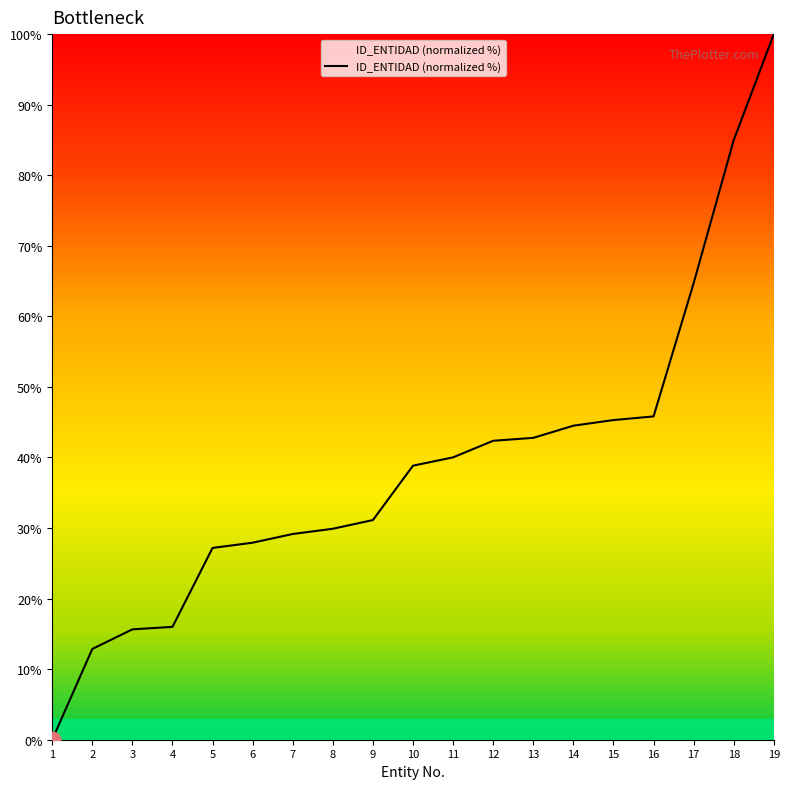

What is the greatest value displayed?

100.0